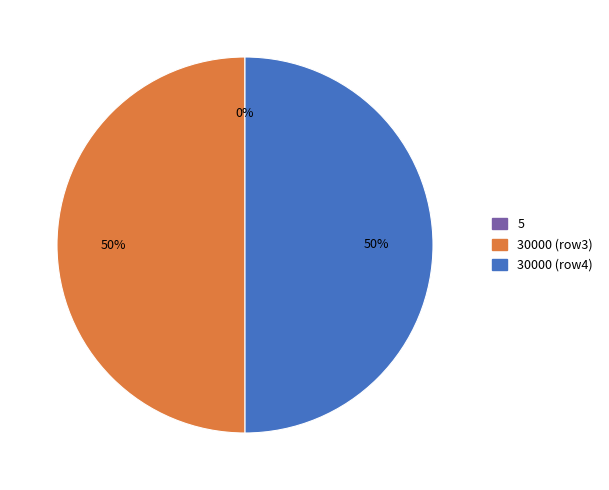

To the nearest percent, what is the average slice percentage?

33%